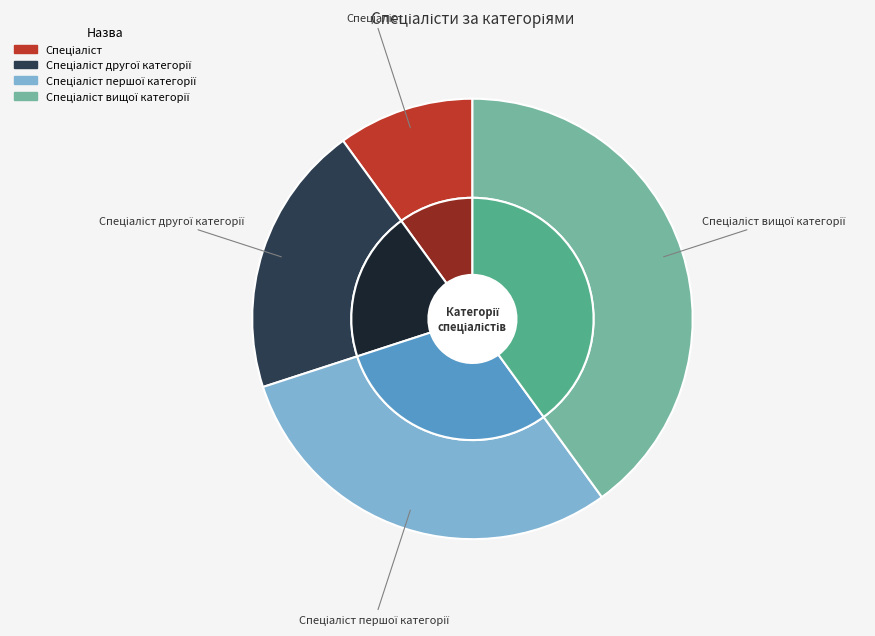

True or false: Спеціаліст другої категорії accounts for 34% of the total.

False